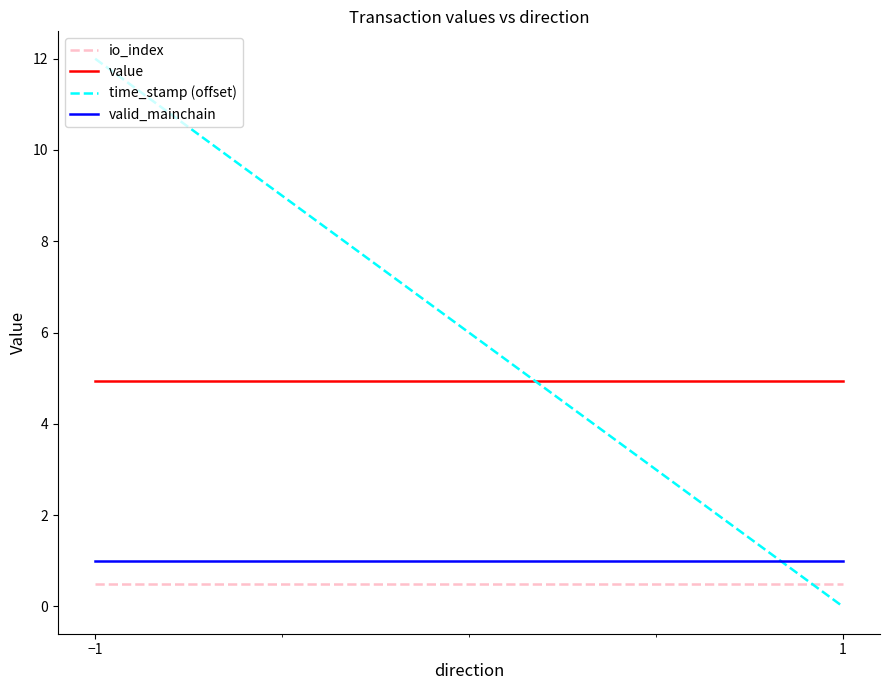

True or false: value has a value of 1.3 at 1.

False